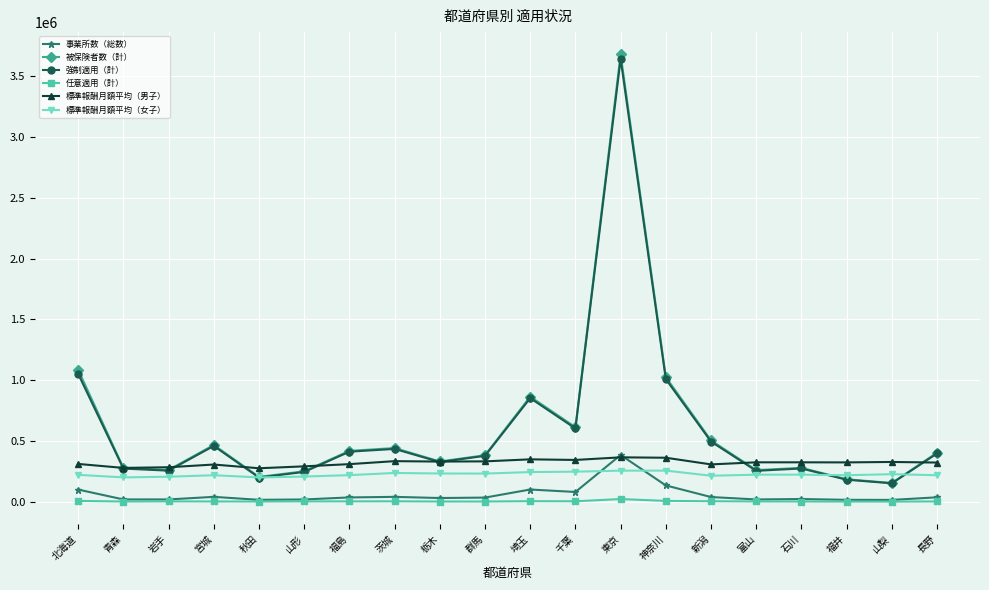

What is the sum of all 被保険者数（計） values?

12095537.0